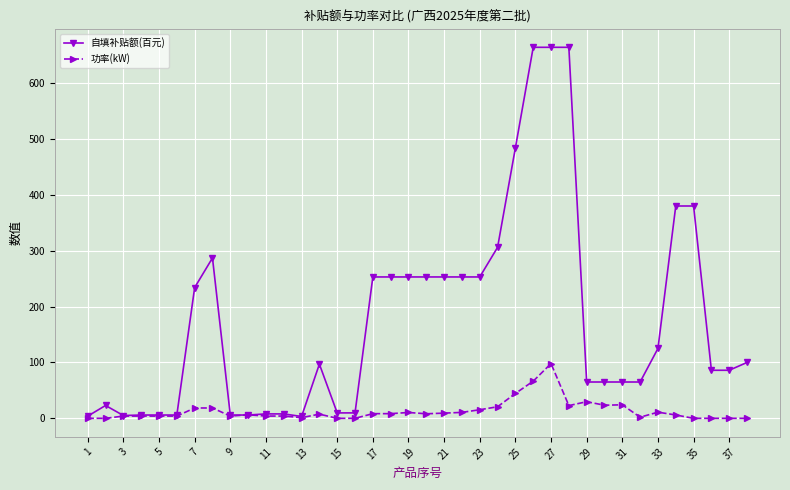

What is the lowest value of the 自填补贴额(百元) series?

3.3